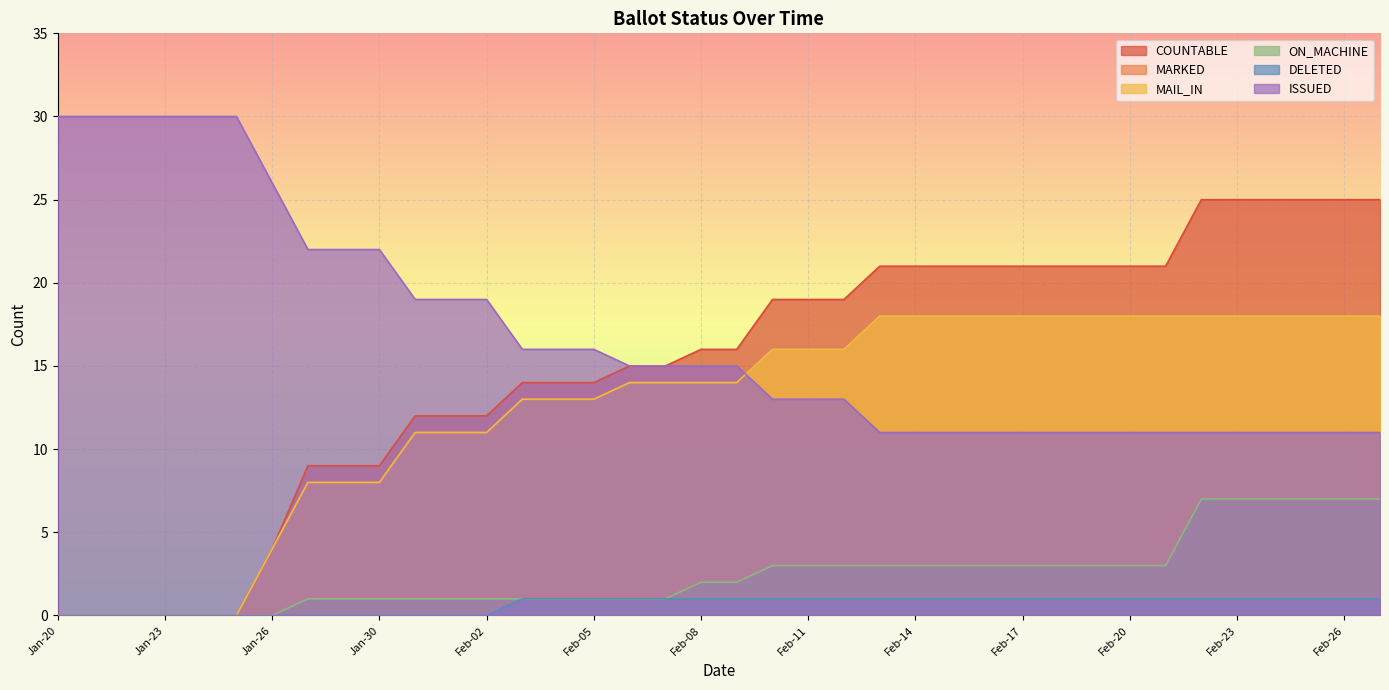

What is the label of the 19th point from the left?

Feb-08